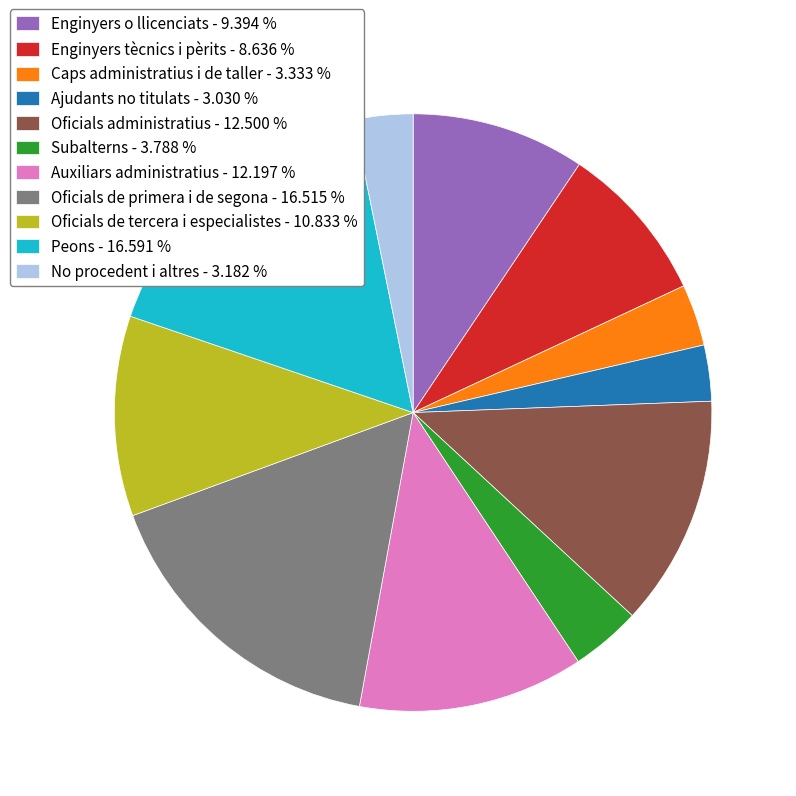

Does Oficials de tercera i especialistes account for over 50% of the chart?

No